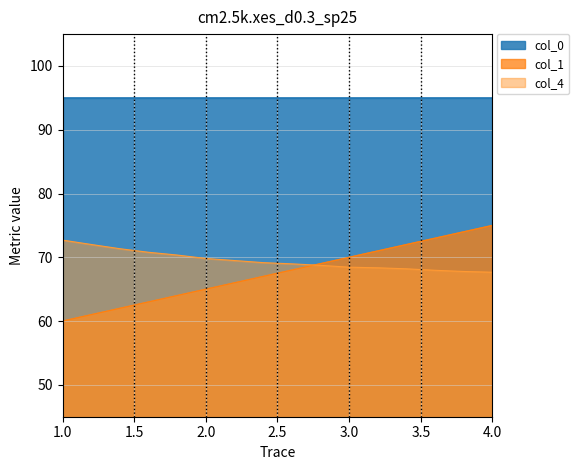

Which series has the largest range (max minus min)?

col_1